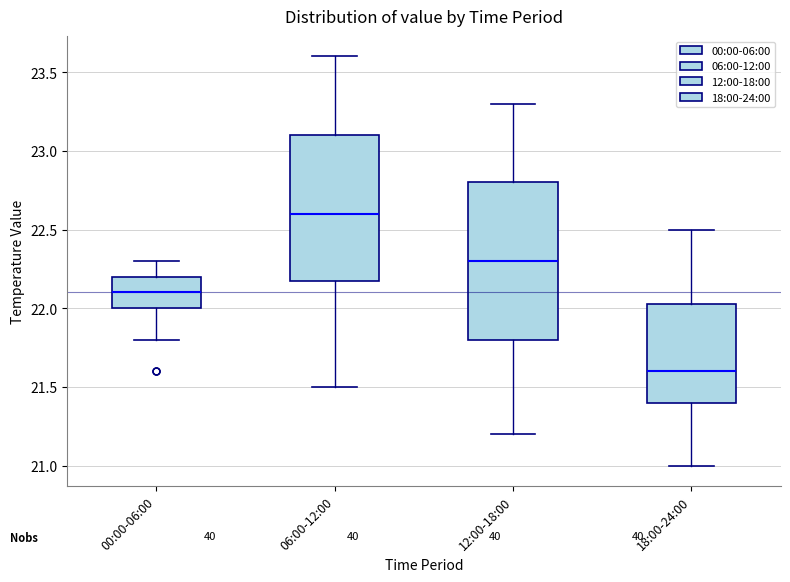

Reading left to right, transcribe this box plot: for each box, give where its median line is, the range the box spans, and where its two whiskers end, as read against the y-axis. The values are not printed on the chart, so give them approximately, as read against the axis.

00:00-06:00: median 22.10, box 22.00 to 22.20, whiskers 21.80 to 22.30
06:00-12:00: median 22.60, box 22.20 to 23.10, whiskers 21.50 to 23.60
12:00-18:00: median 22.30, box 21.80 to 22.80, whiskers 21.20 to 23.30
18:00-24:00: median 21.60, box 21.40 to 22.05, whiskers 21.00 to 22.50